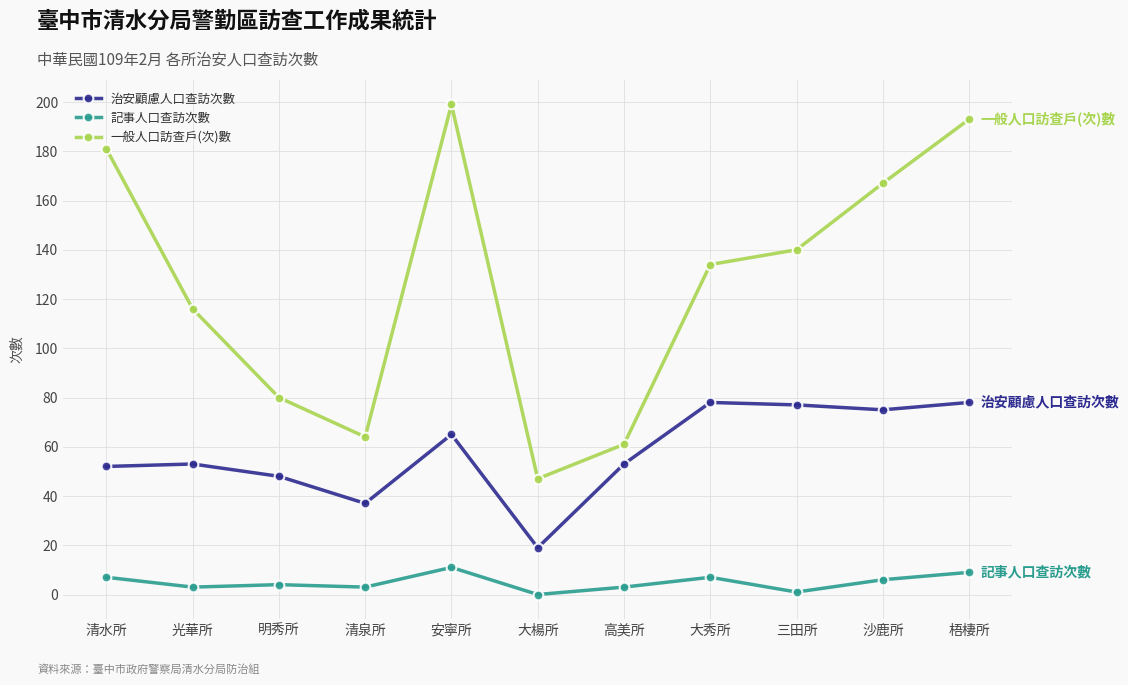

What is the difference between the highest and lowest values at 安寧所?

188